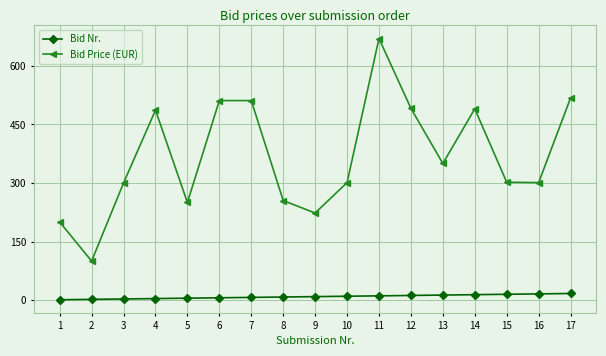

Between 9 and 10, which series saw the biggest shift?

Bid Price (EUR)